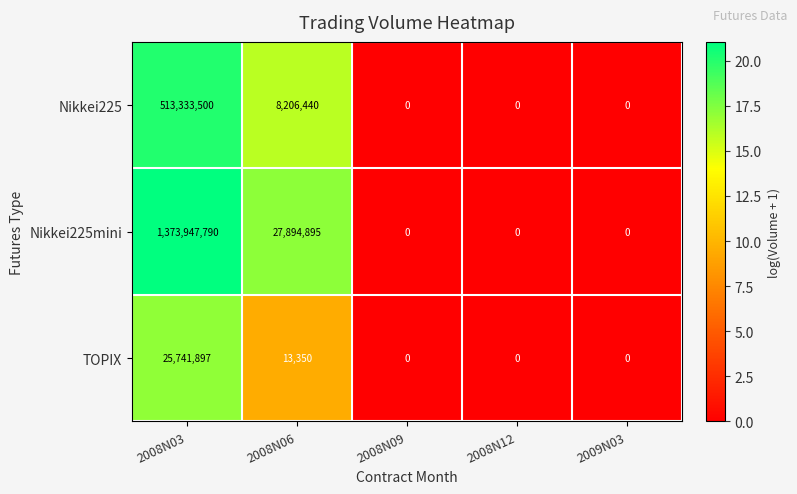

At how many categories does at least one series exceed 7?

2